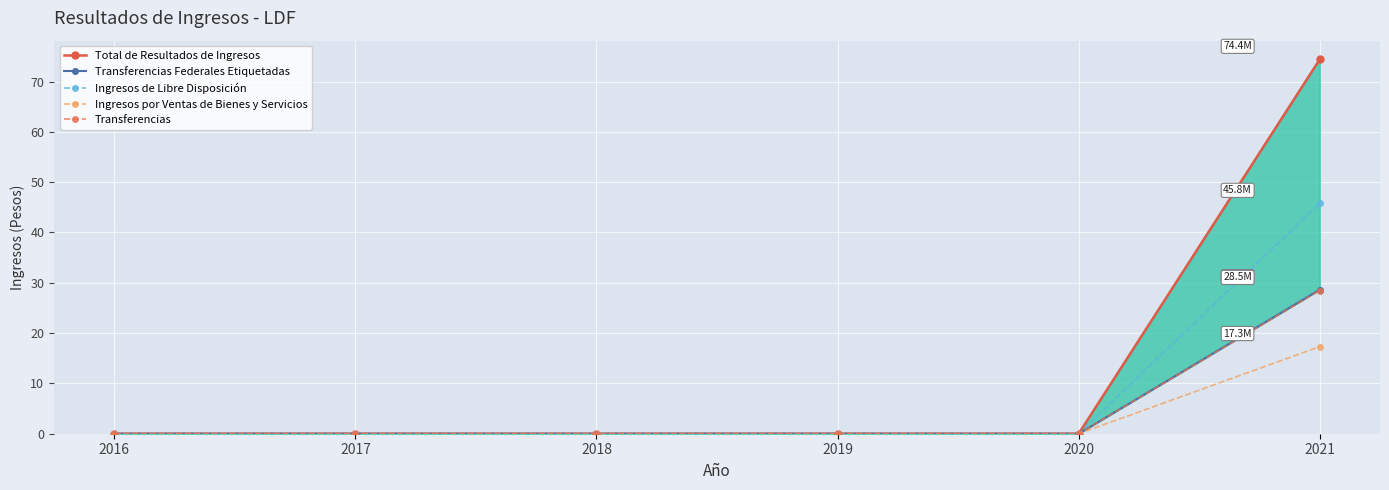

True or false: Transferencias Federales Etiquetadas and Transferencias intersect in this chart.

False